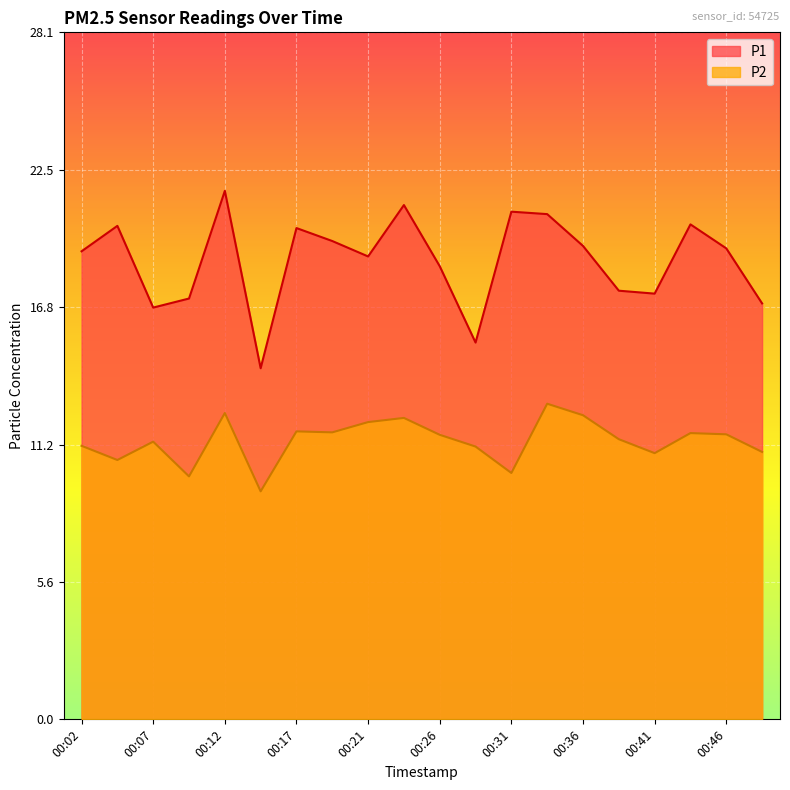

What is the difference between the maximum and second lowest values in the P2 series?

3.0